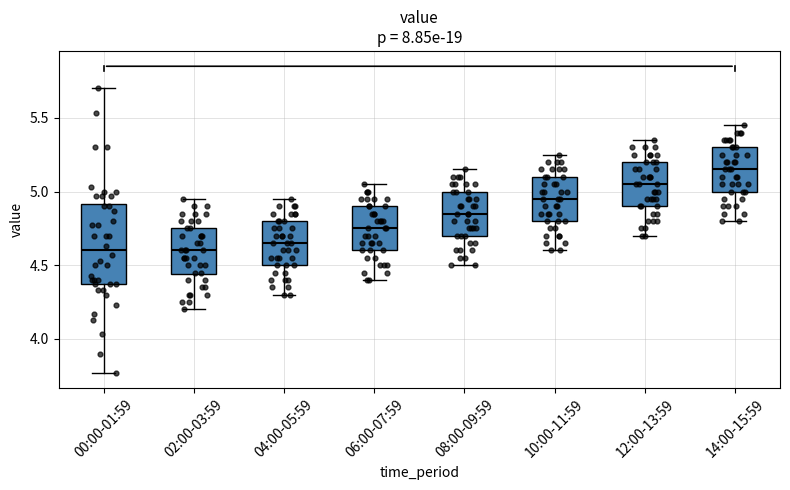

Comparing the boxes themselves (not the whiskers), which one is the tallest?

00:00-01:59